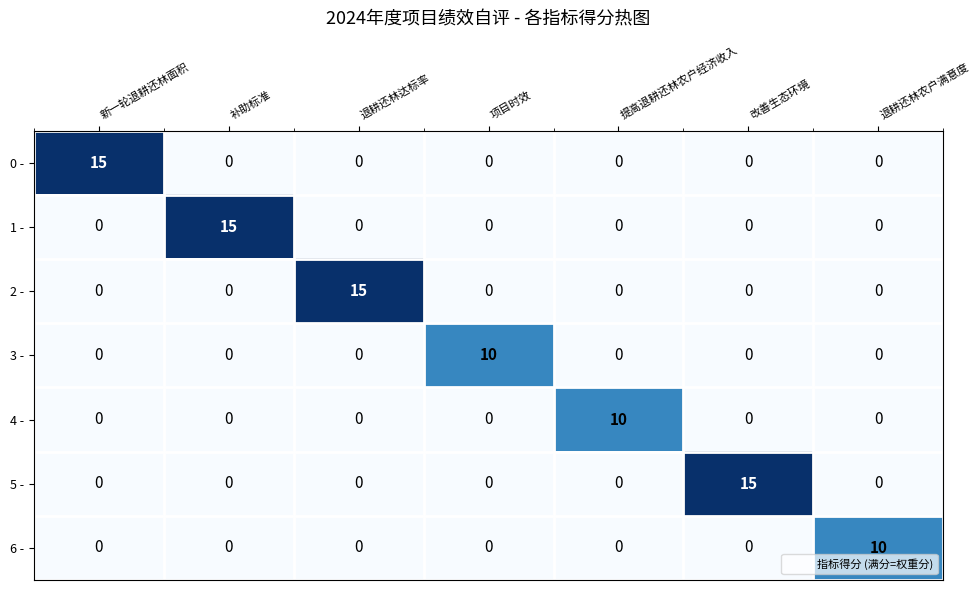

True or false: 0 - has a value of 0 at 补助标准.

True